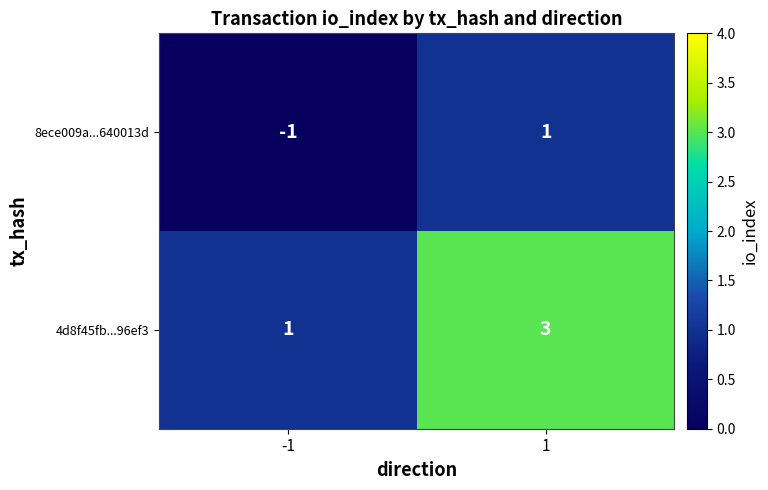

What is the sum of the 4d8f45fb...96ef3 values at 1 and -1?

4